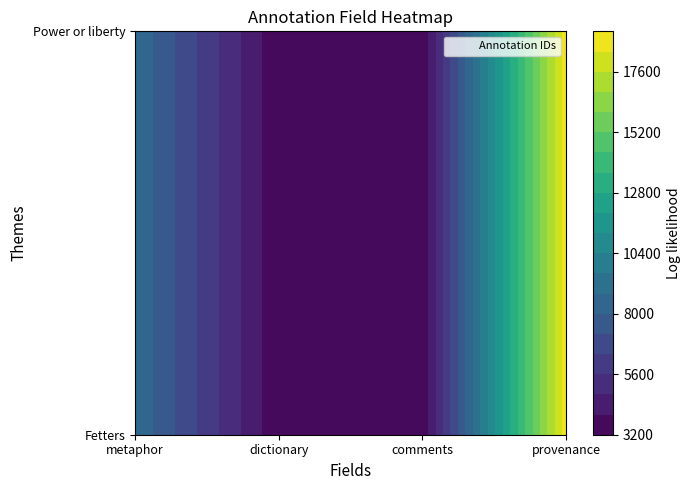

What is the greatest value displayed?

18812